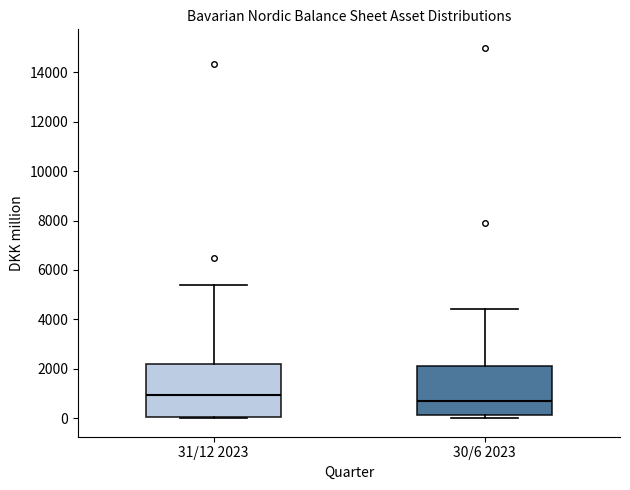

Where is the lower edge of the box for 31/12 2023 on the y-axis? The values are not printed on the chart, so give them approximately, as read against the axis.

0